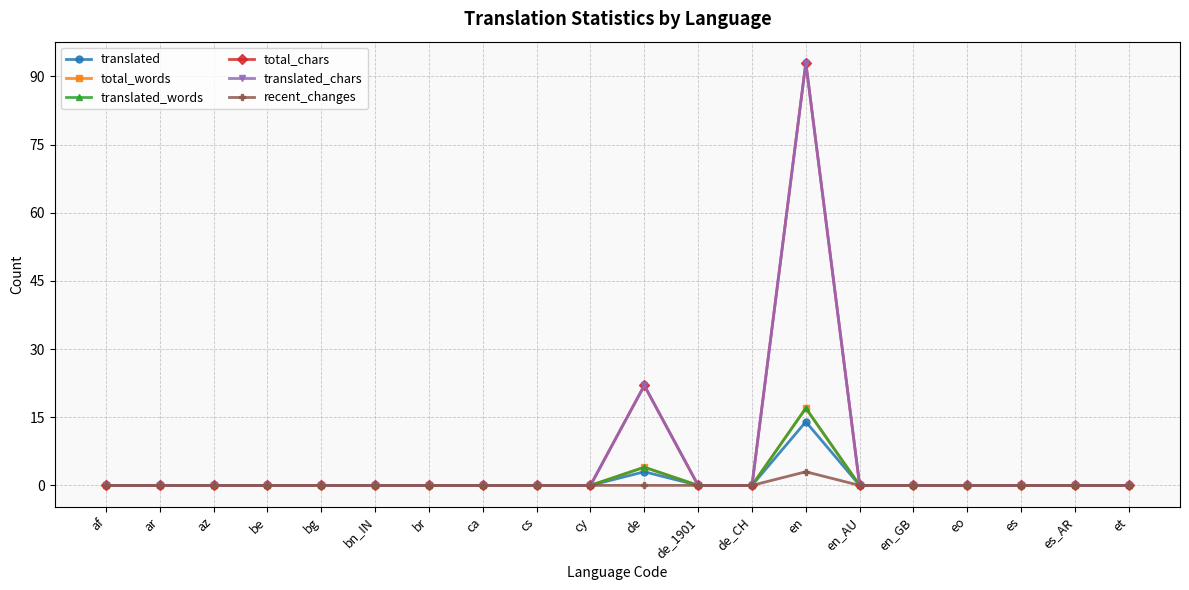

True or false: translated and translated_chars intersect in this chart.

False